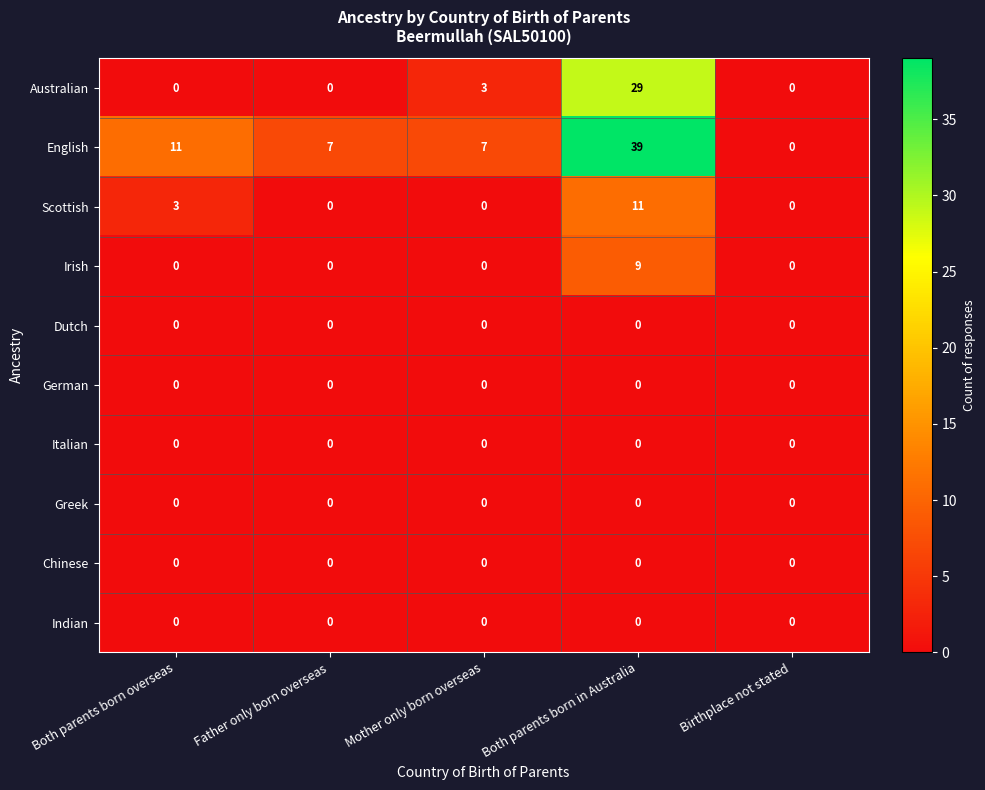

Which series has the largest total across all categories?

English